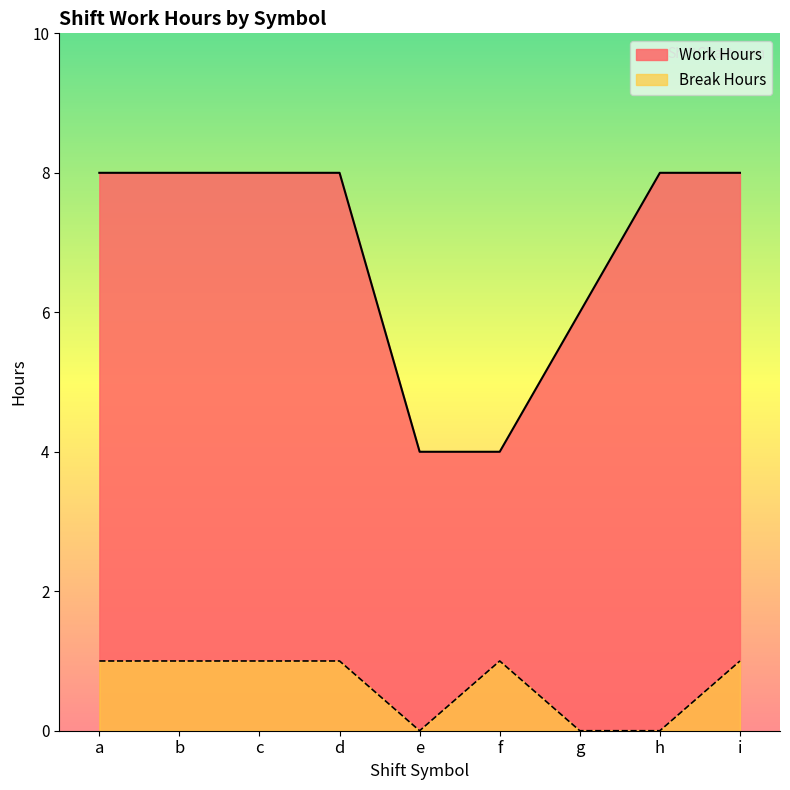

True or false: Break Hours has a value of 0.0 at e.

True